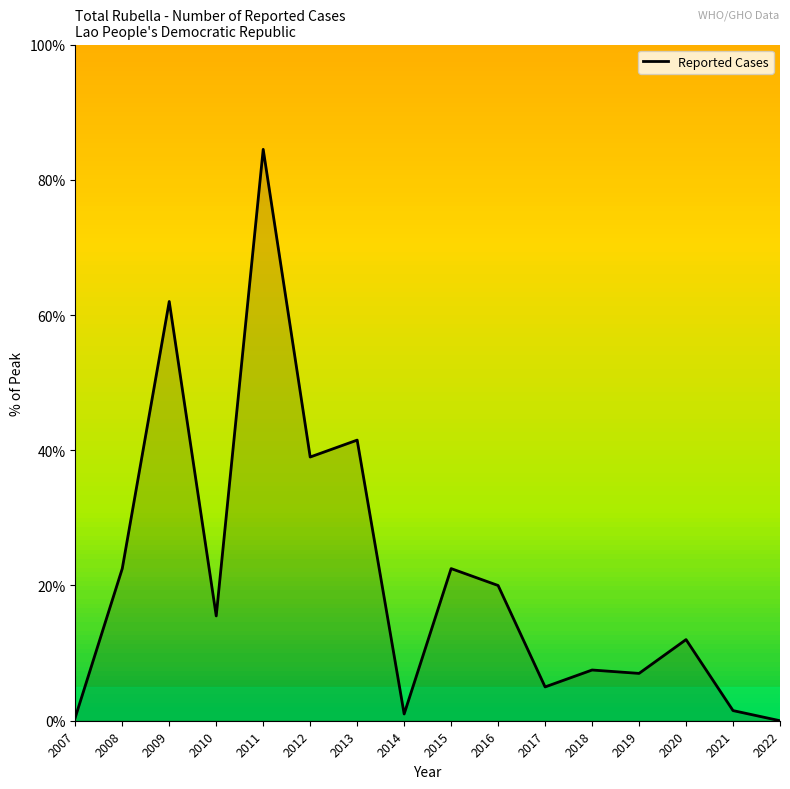

Reading left to right, list all the values displayed in this chart.

0.5	22.5	62.0	15.5	84.5	39.0	41.5	1.0	22.5	20.0	5.0	7.5	7.0	12.0	1.5	0.0